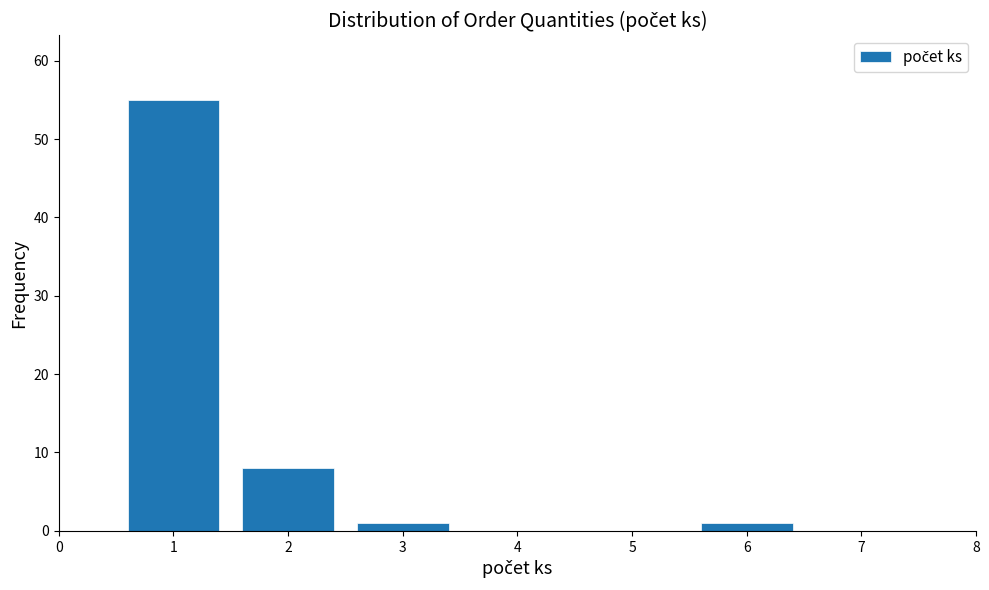

Reading left to right, transcribe all the data shown in this chart.

1=55	2=8	3=1	4=0	5=0	6=1